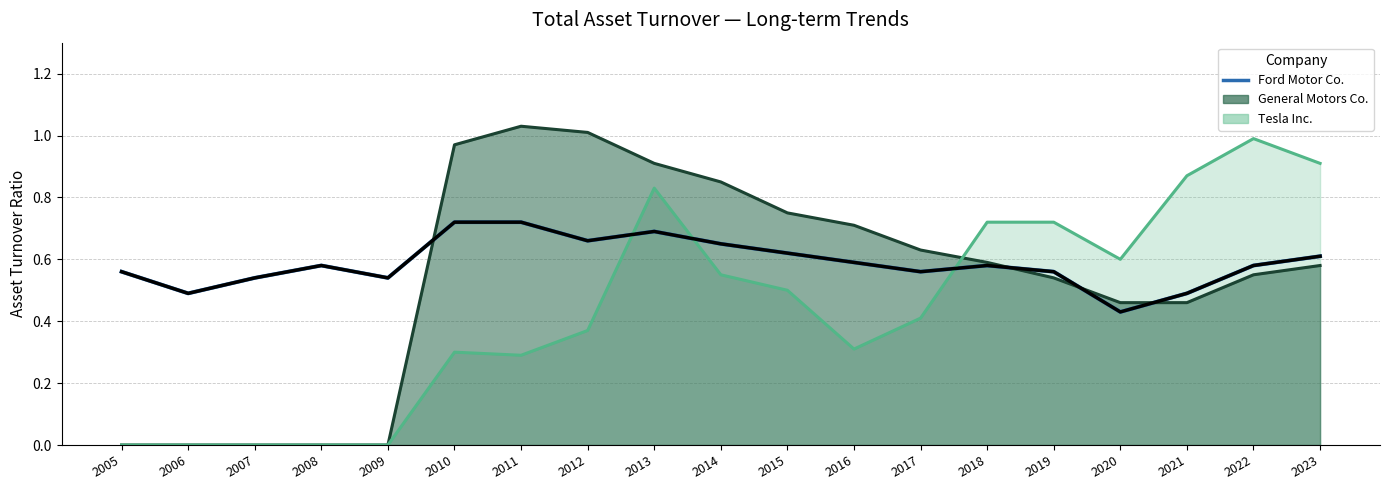

List the labels in order of value, smallest first.

2020, 2006, 2021, 2007, 2009, 2005, 2017, 2019, 2008, 2018, 2022, 2016, 2023, 2015, 2014, 2012, 2013, 2010, 2011